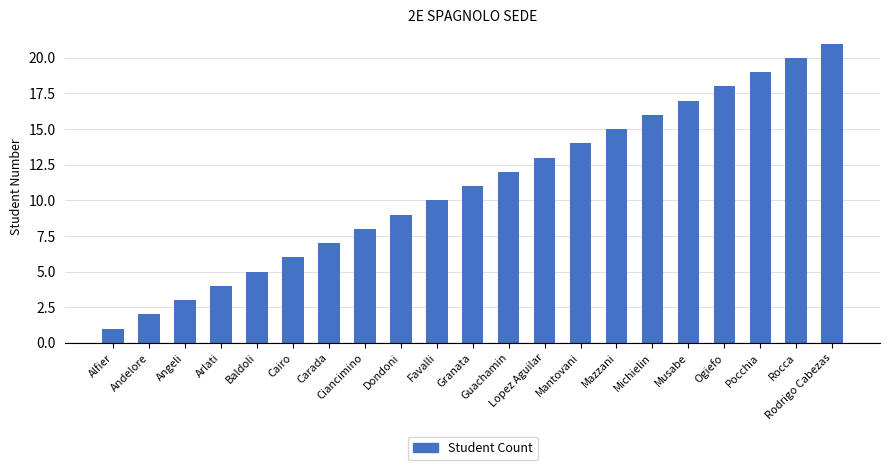

What position from the right is Baldoli?

17